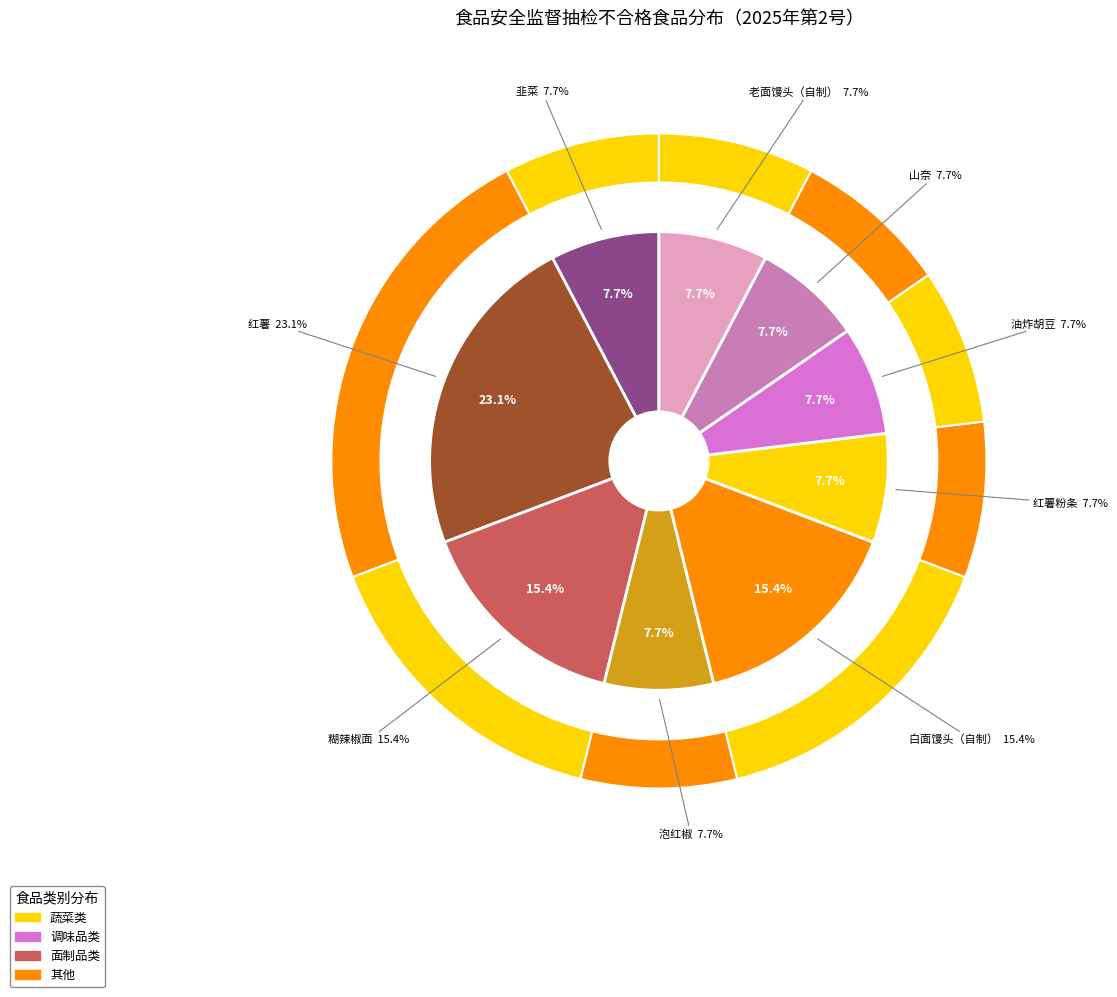

Does any single category account for the majority?

No